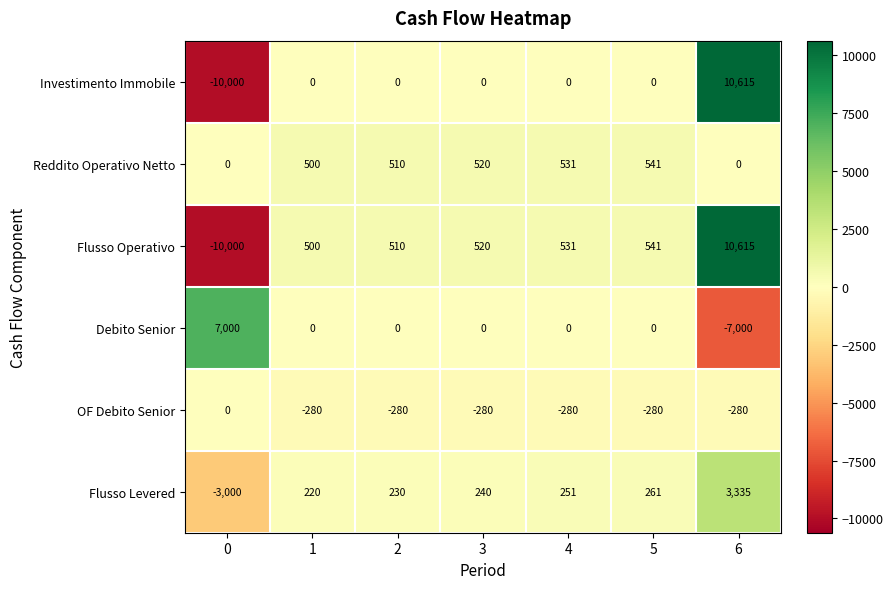

Which category has the highest value across all series?

6